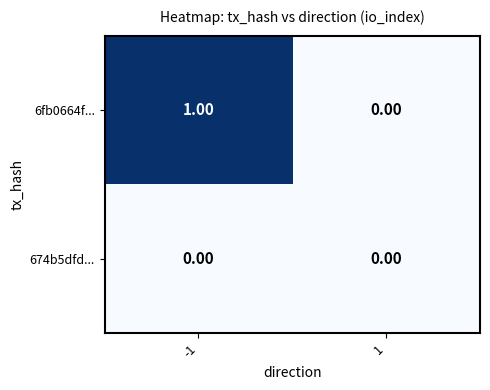

Which series has the widest spread of values?

6fb0664f...